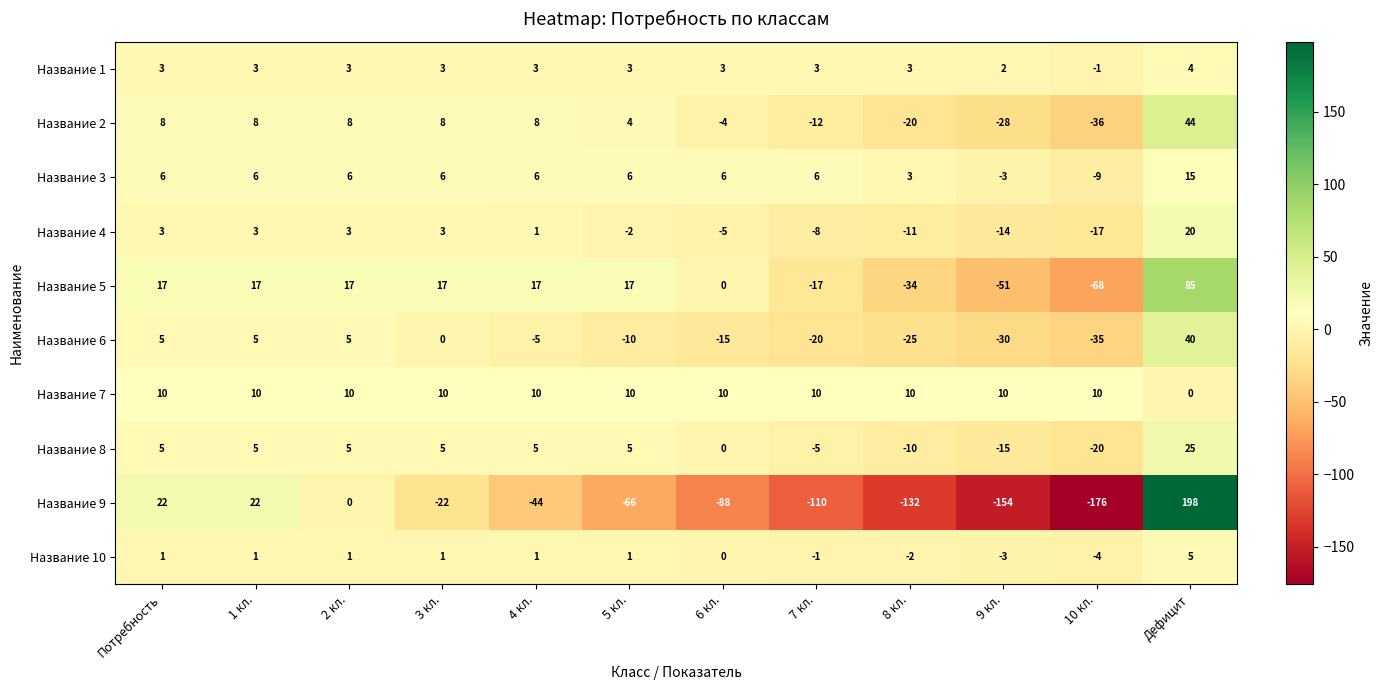

Which series has the largest total across all categories?

Название 7